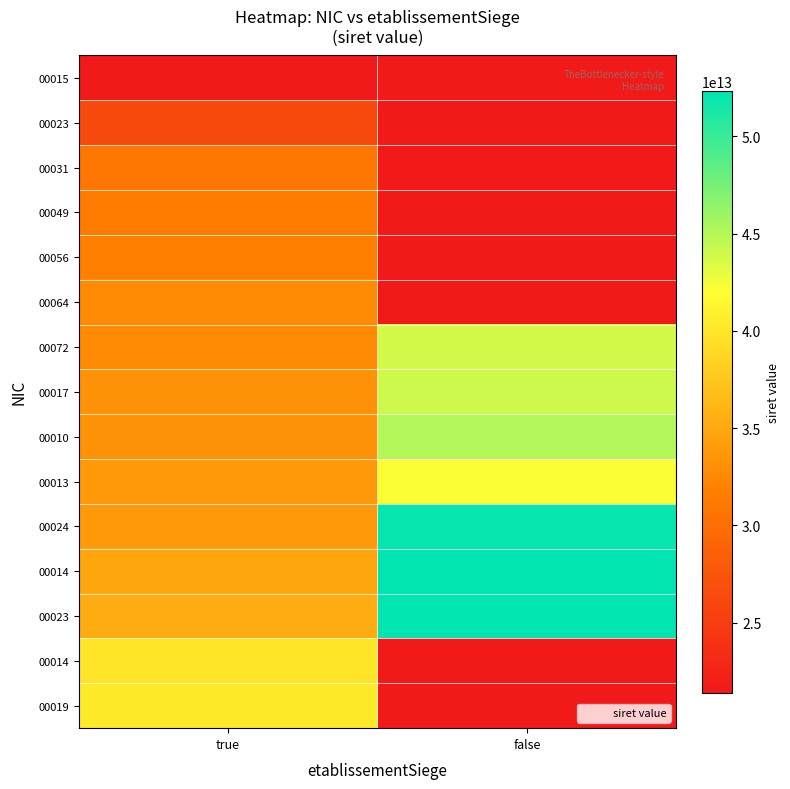

What is the difference between the highest and lowest values at true?

18942092300035